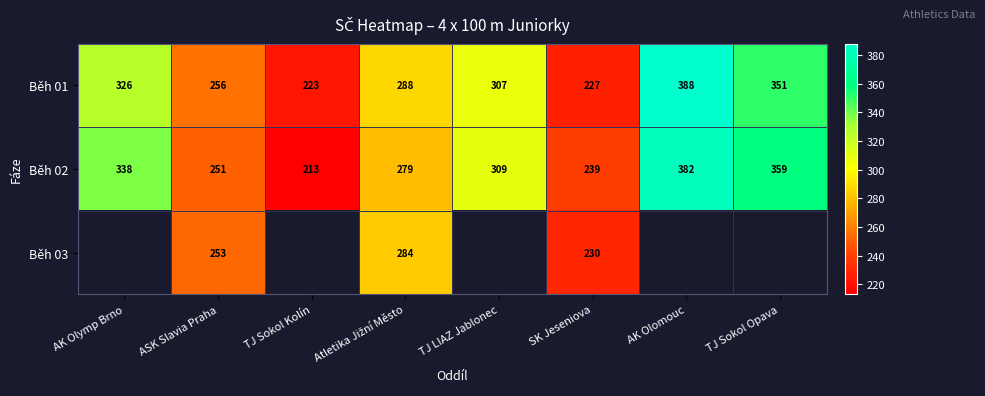

Rank the series at ASK Slavia Praha from highest to lowest value.

Běh 01, Běh 03, Běh 02